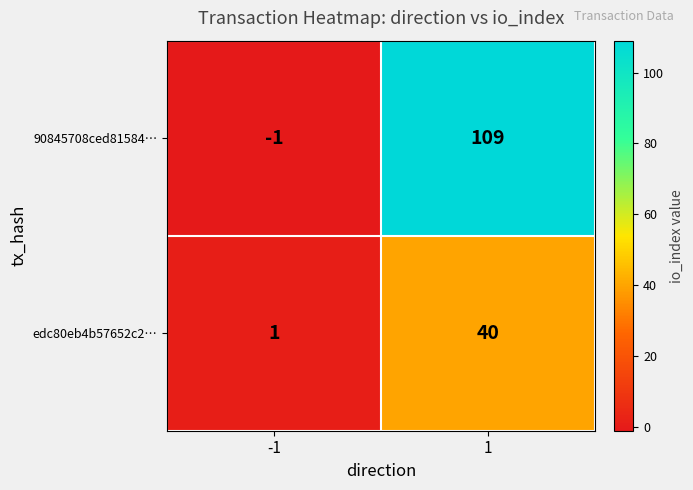

Rank the series by their average value, from lowest to highest.

edc80eb4b57652c2…, 90845708ced81584…